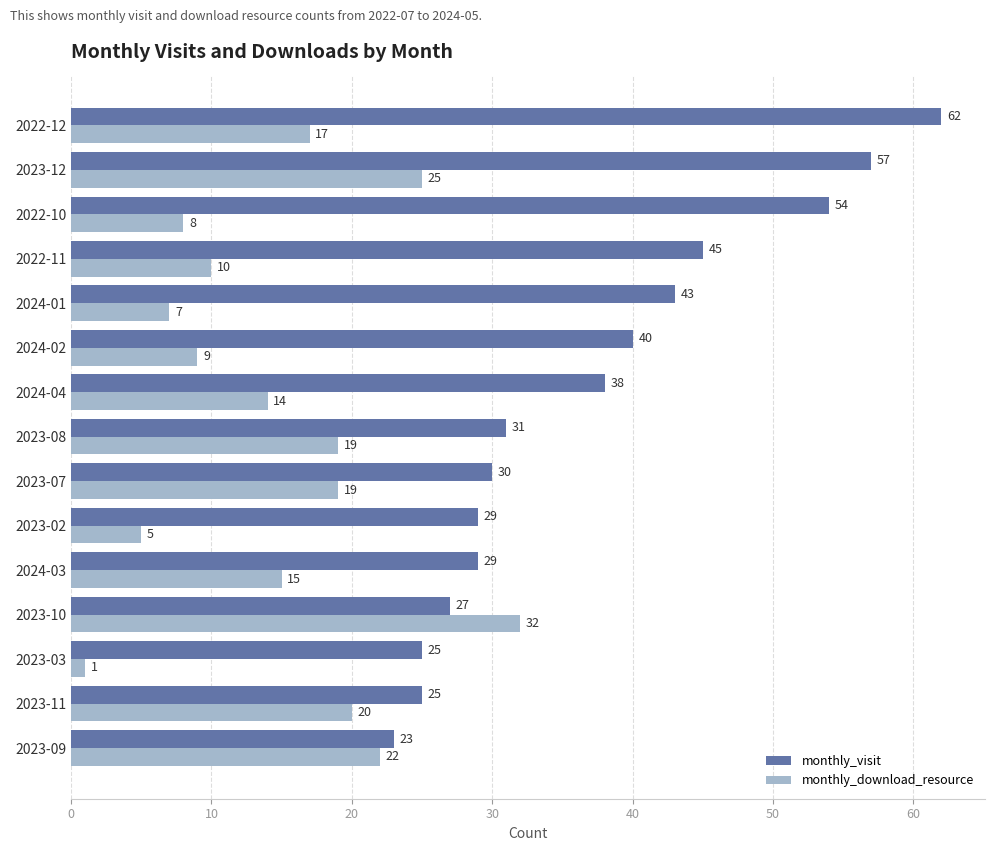

List the series in order of their peak value, lowest first.

monthly_download_resource, monthly_visit